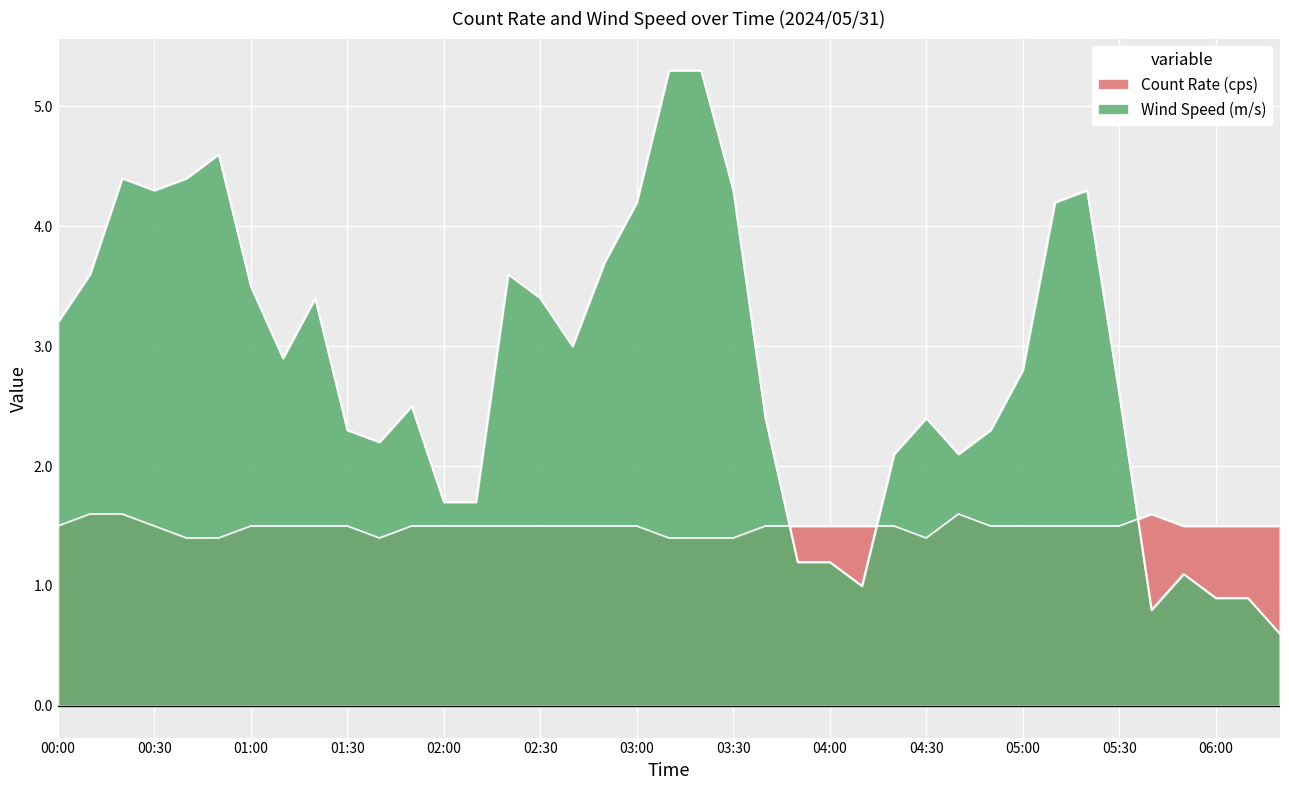

The value of Count Rate (cps) at 00:20 is 1.6. True or false?

True